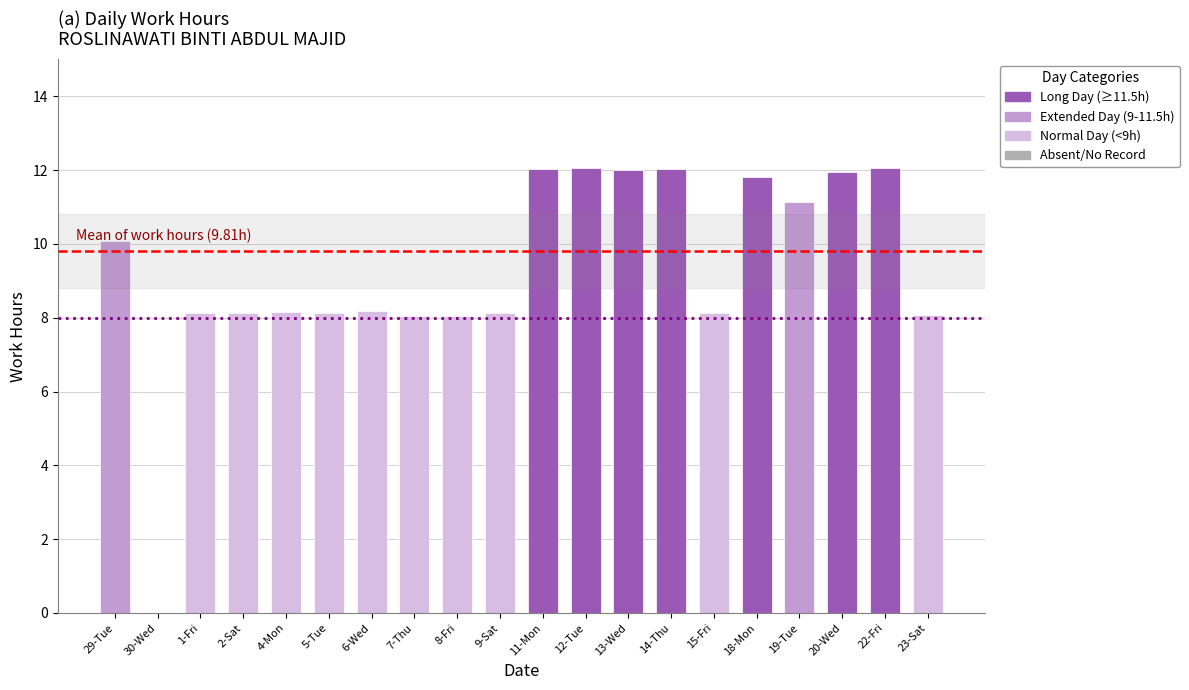

What is the approximate value at 5-Tue?

8.1